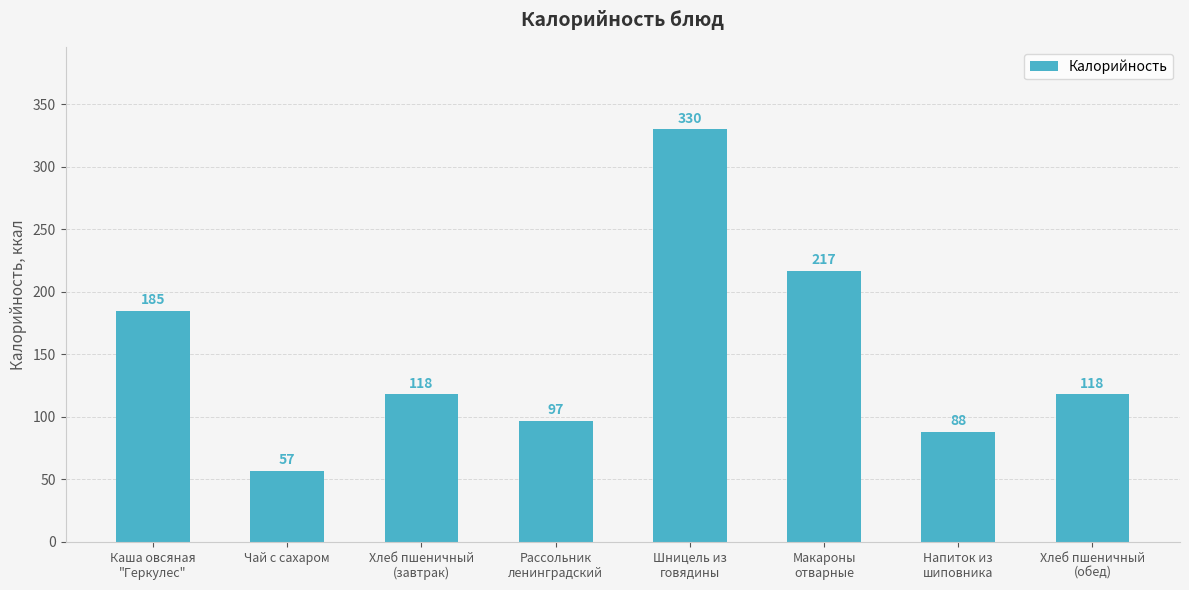

True or false: the data shows 75 at Хлеб пшеничный
(обед).

False